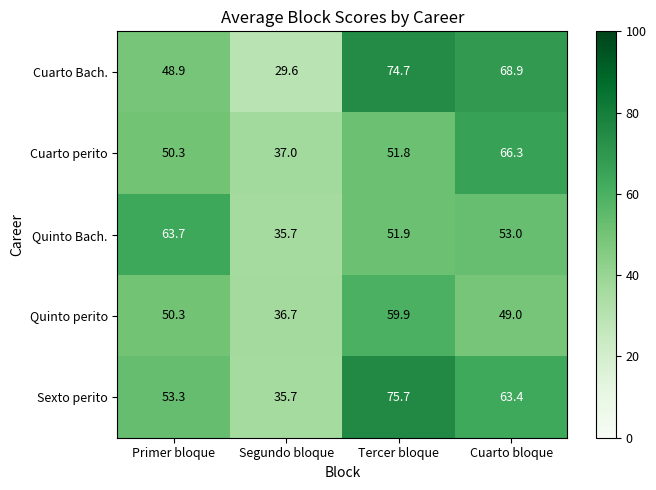

List the series in order of their peak value, lowest first.

Quinto perito, Quinto Bach., Cuarto perito, Cuarto Bach., Sexto perito